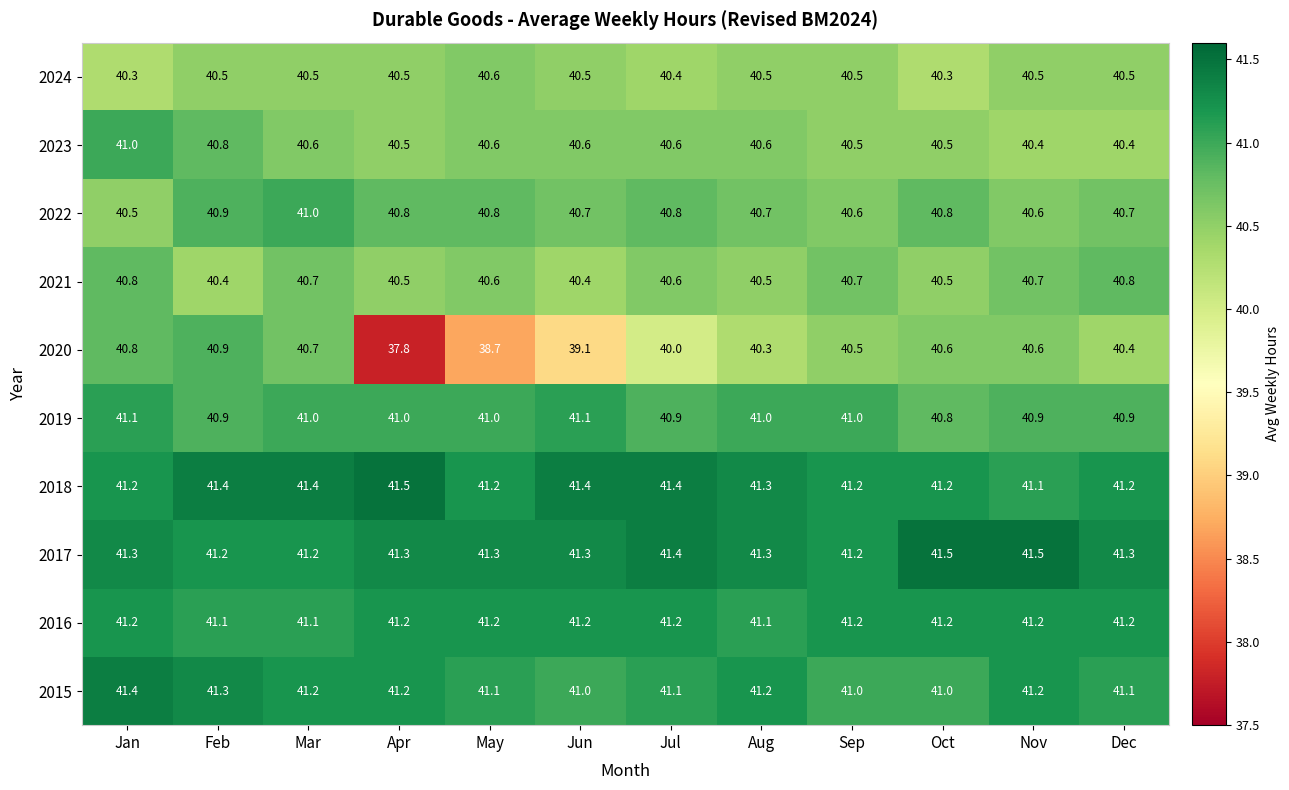

What is the highest value of the 2015 series?

41.4